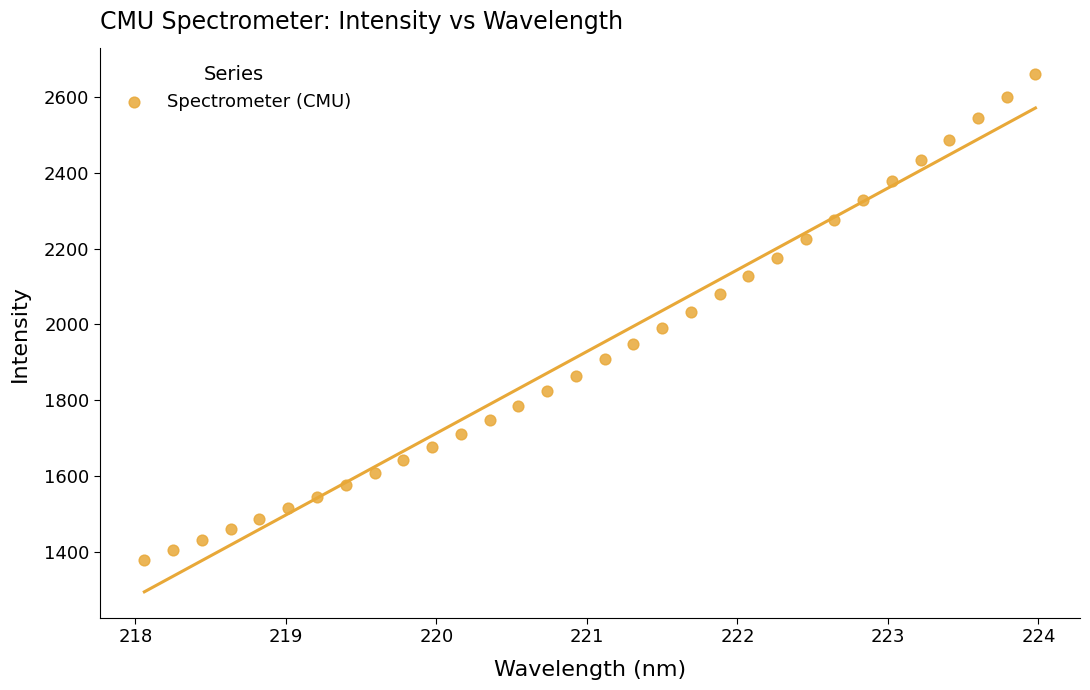

What is the range of Y values (max minus min)?

1280.1